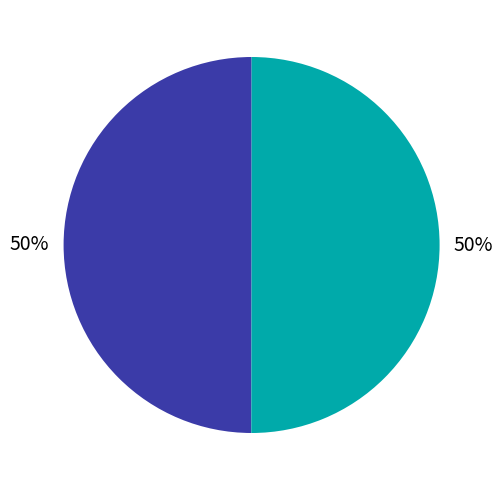

To the nearest percent, what is the average slice percentage?

50%